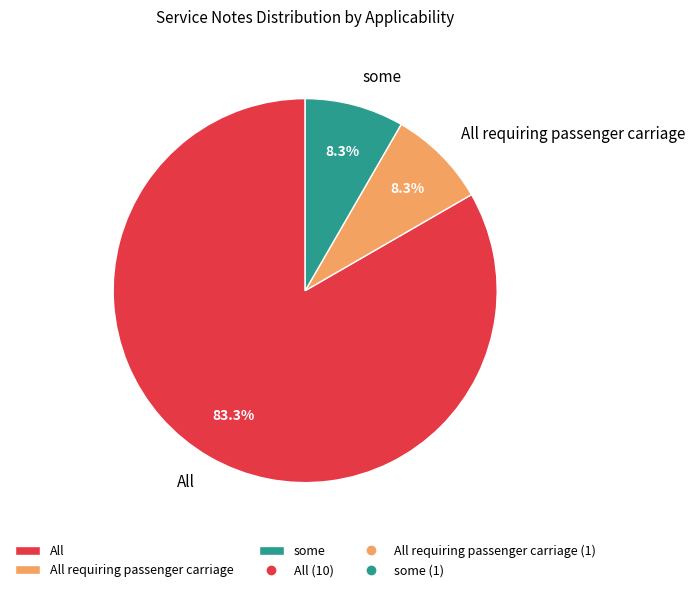

Which category accounts for the majority?

All